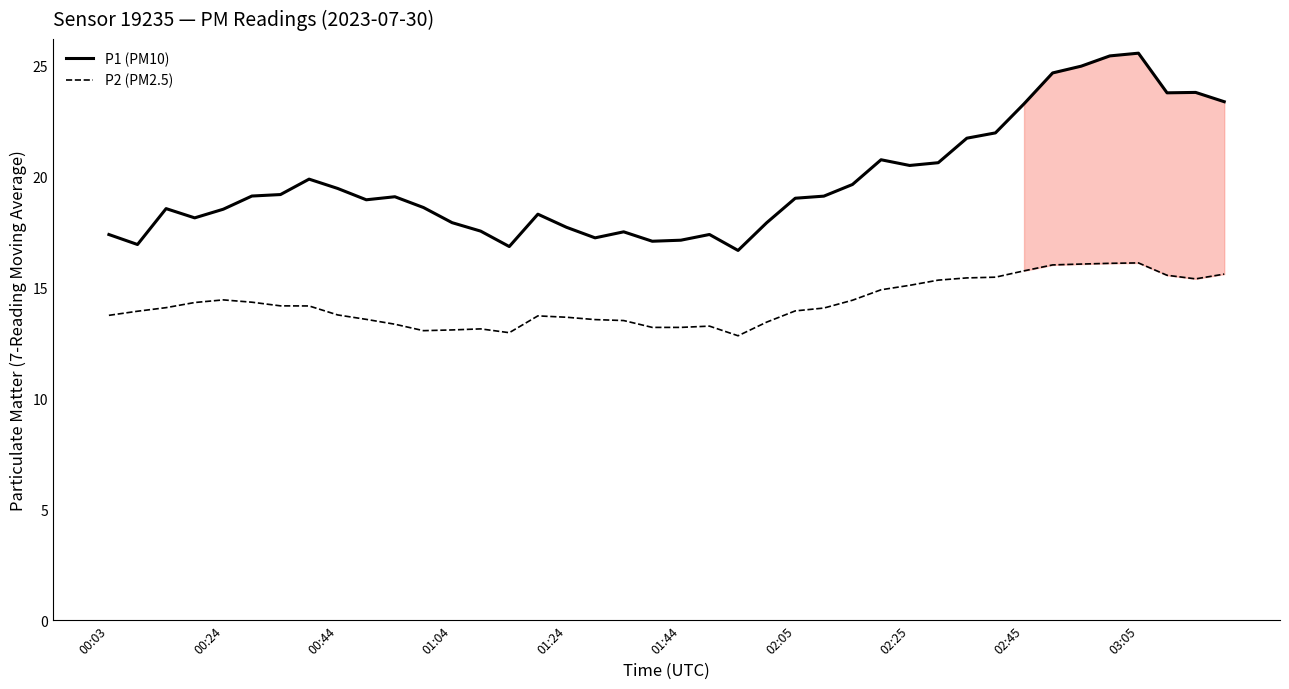

What value does the P1 (PM10) series have at 01:44?

17.1